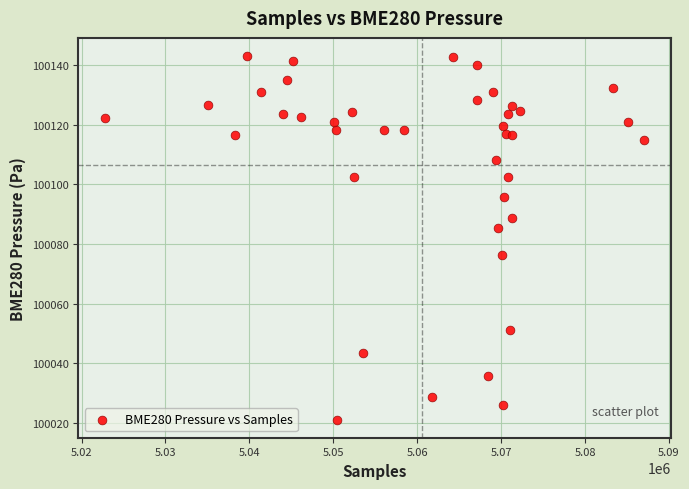

What is the range of X values (max minus min)?

64201.0